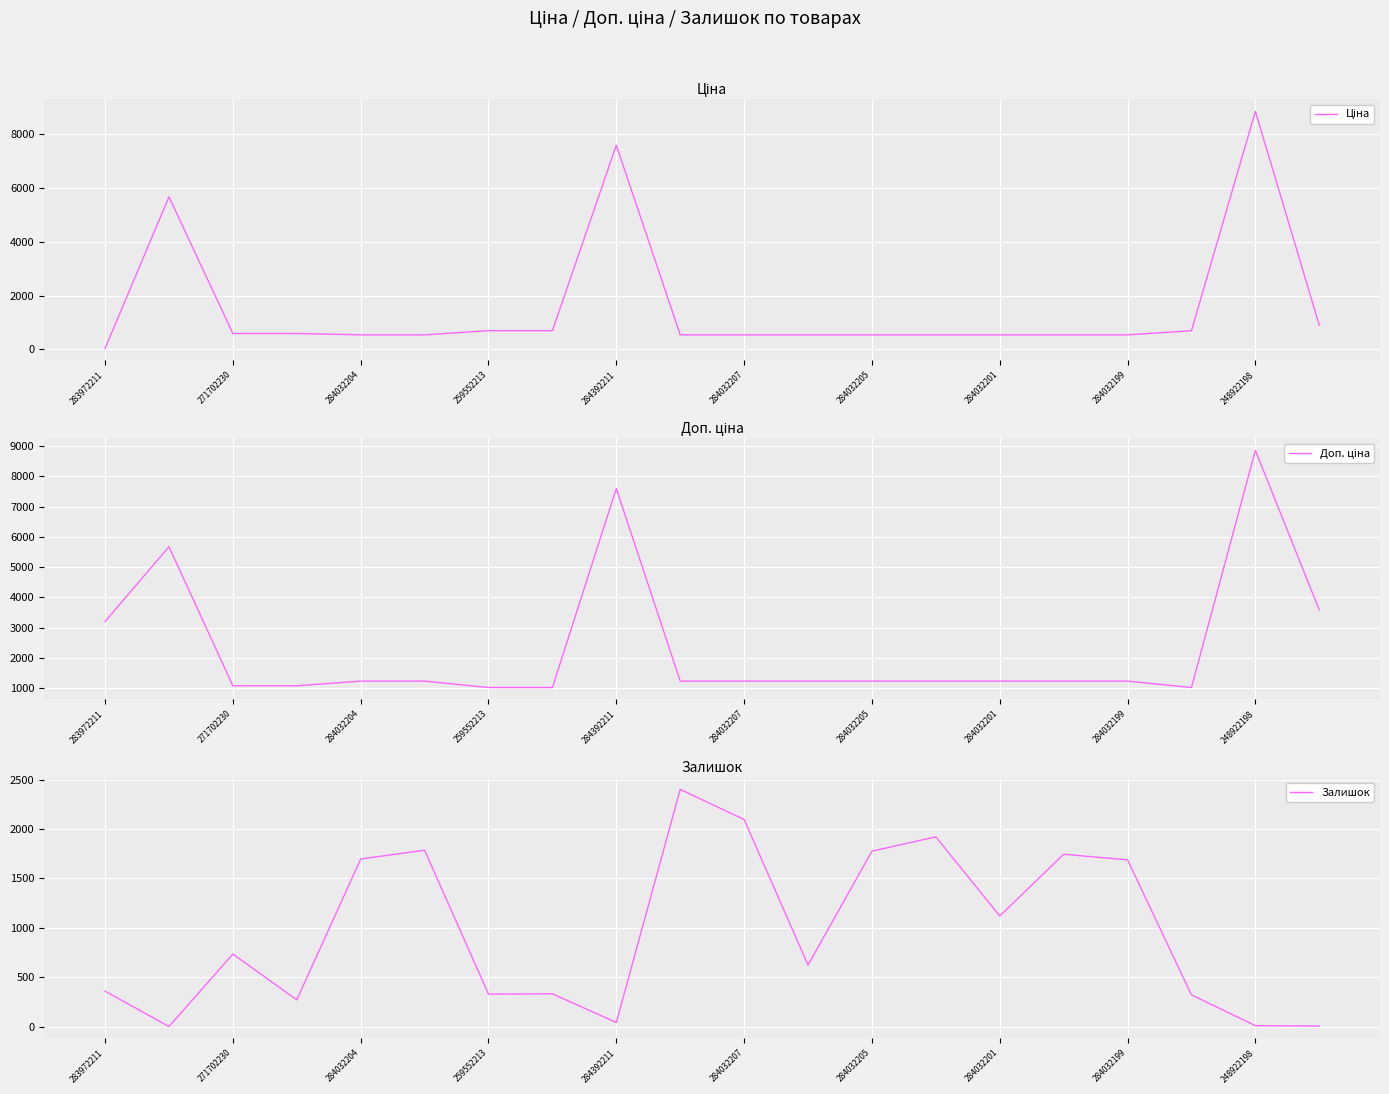

How many data points in Ціна are above 539?

9